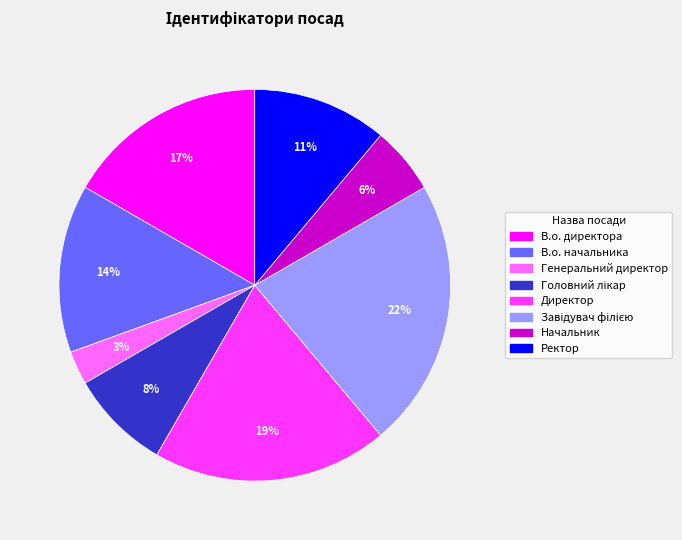

To the nearest percent, what percentage of the pie is Директор?

19%